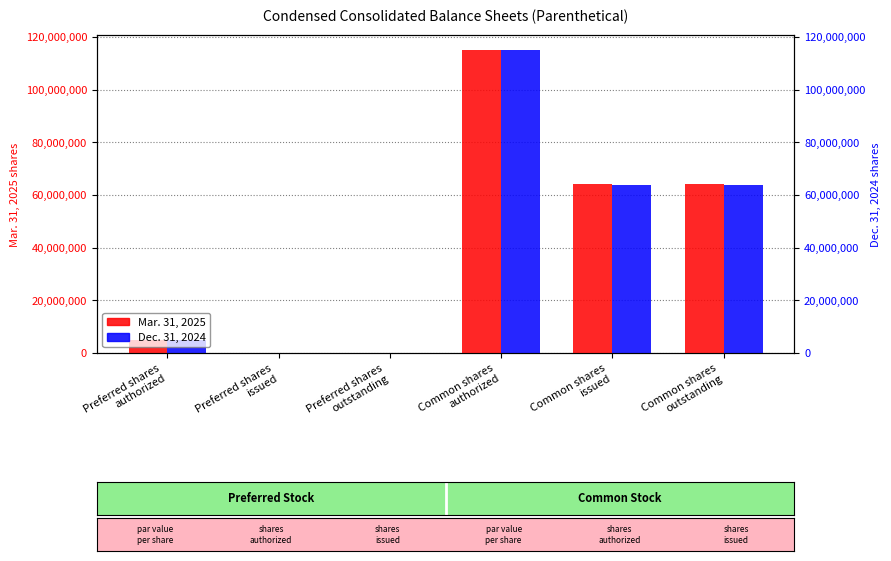

Read the Dec. 31, 2024 value at Preferred shares
authorized, to the nearest 50.

5000000